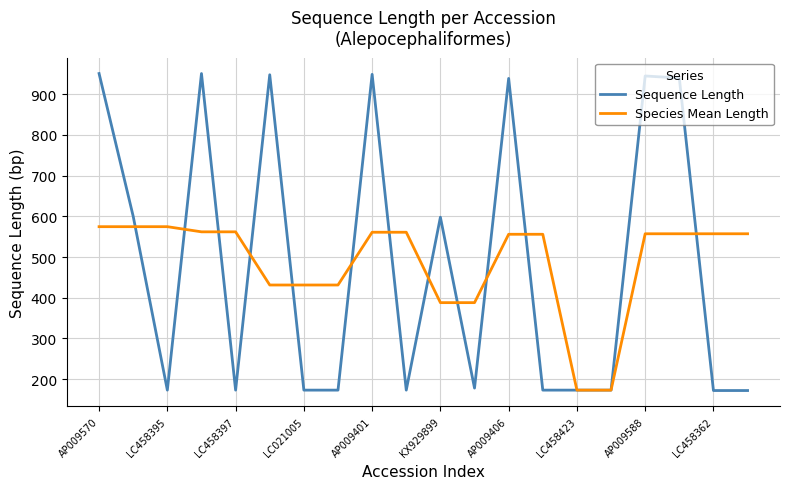

What is the smallest value displayed?

172.0